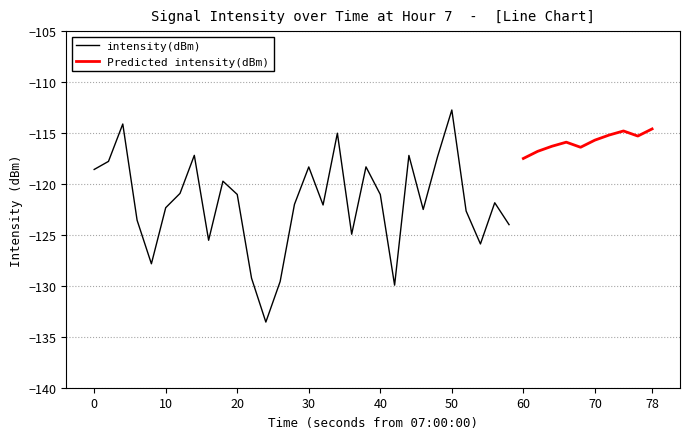

List the series in order of their peak value, highest first.

intensity(dBm), Predicted intensity(dBm)